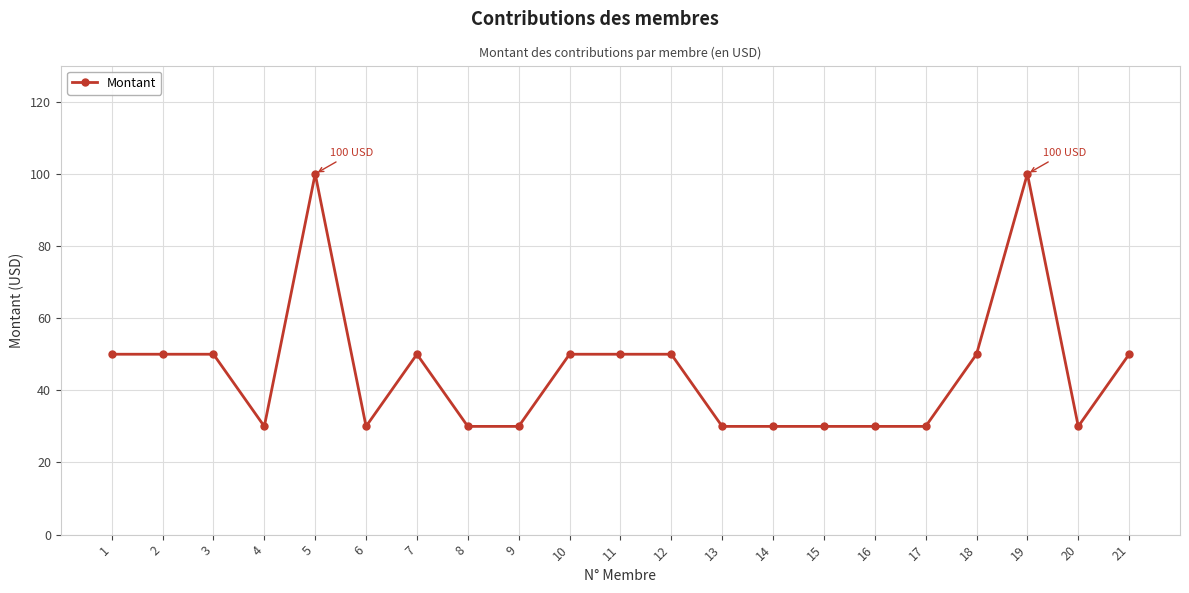

What is the sum of the values at 11 and 19?

150